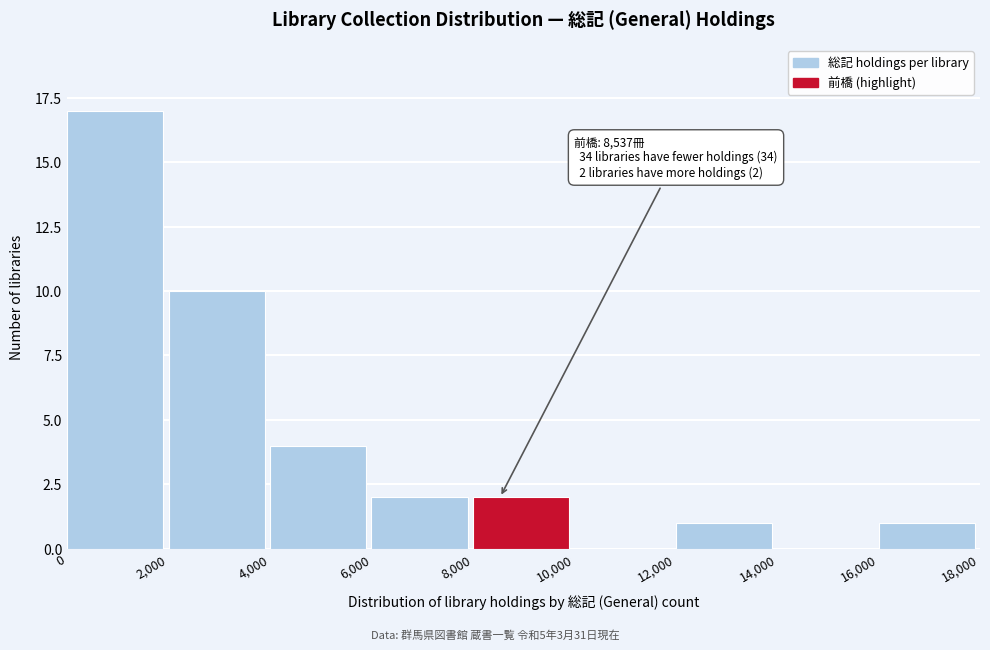

Over which range of the x-axis is the bar tallest?

0 to 2,000